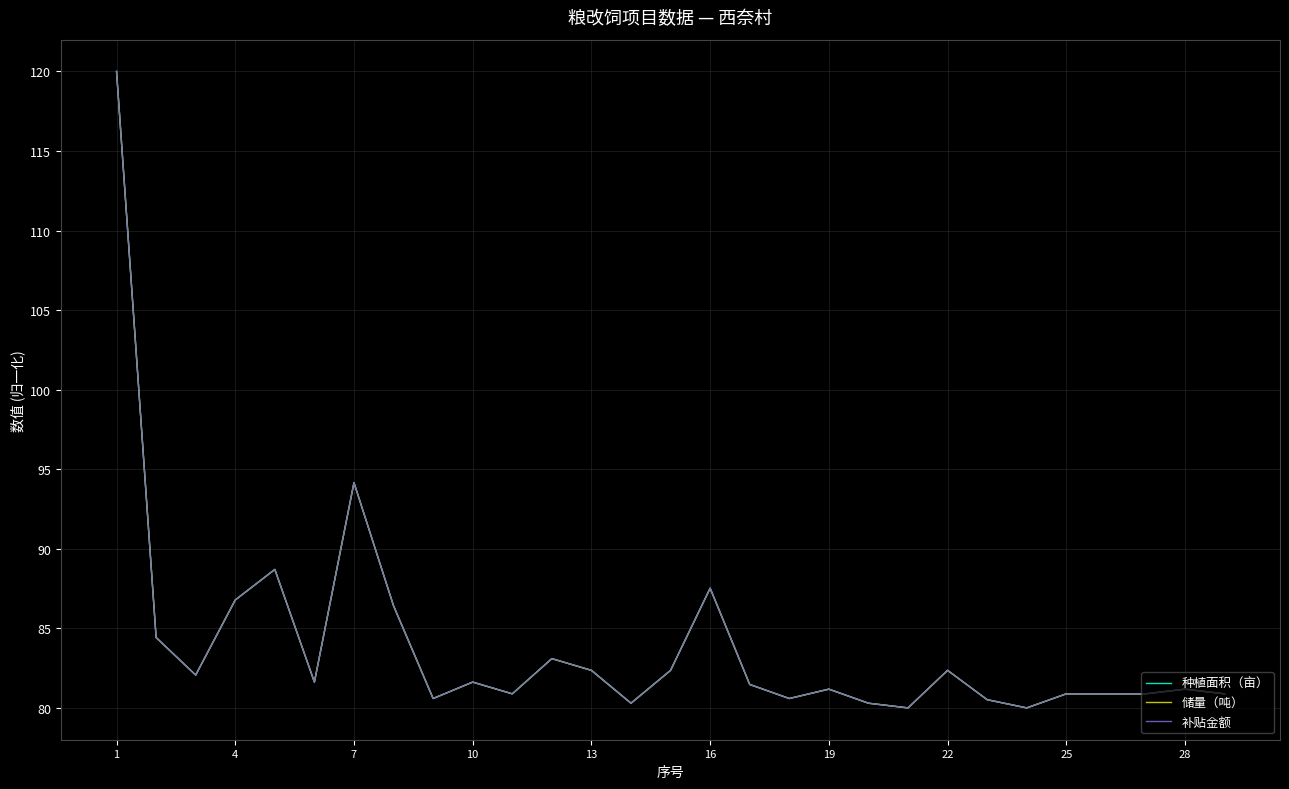

What is the maximum value shown in the chart?

120.0